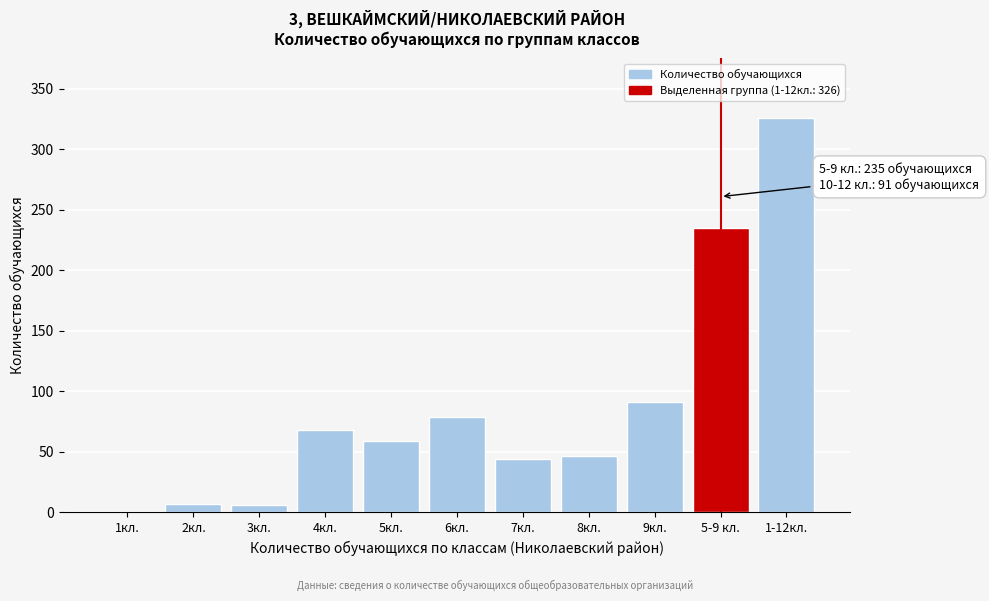

What is the change in value from 7кл. to 5-9 кл.?

+191